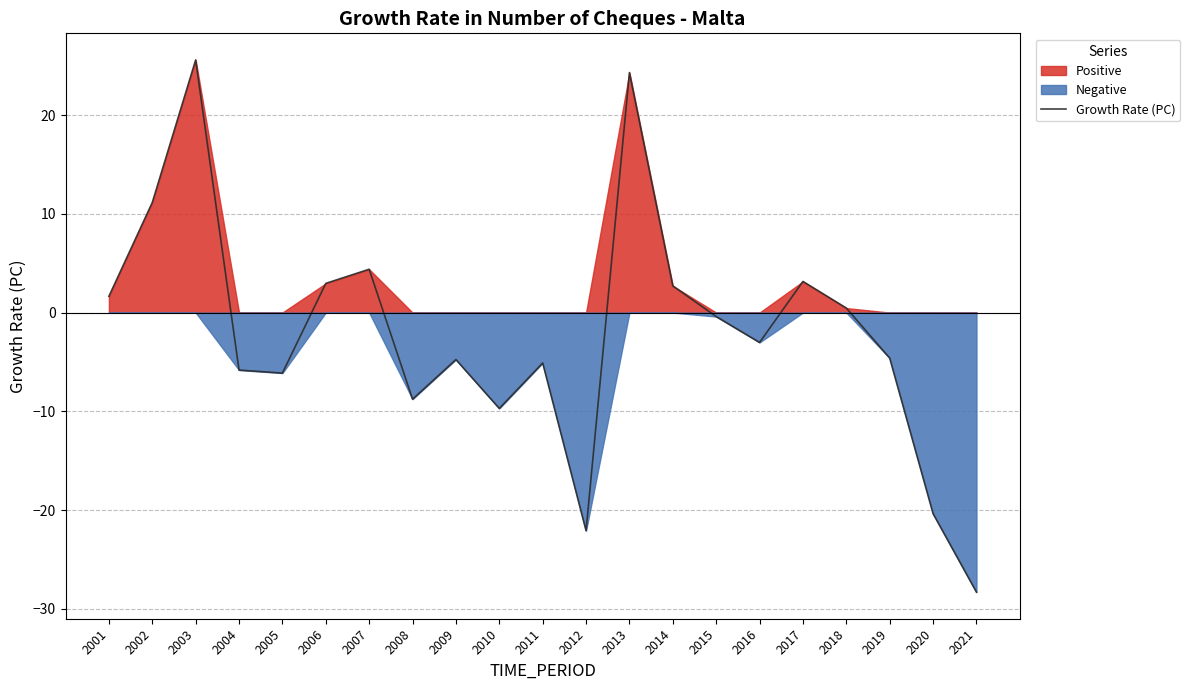

What is the difference between the maximum and minimum values?

53.9